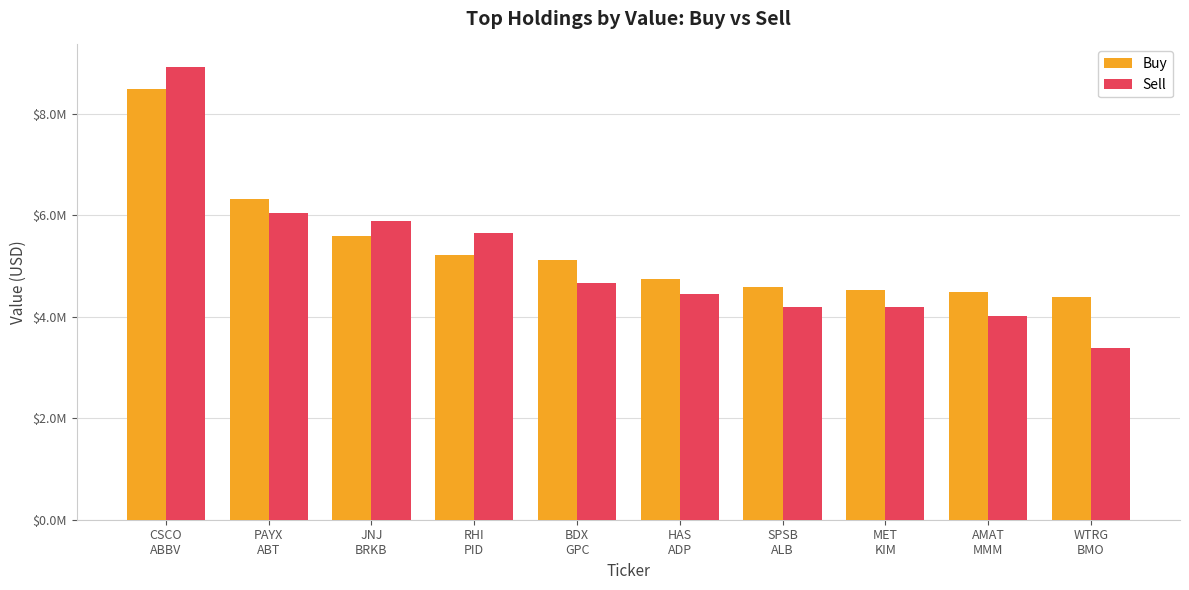

Which category has the lowest value in the Buy series?

WTRG
BMO